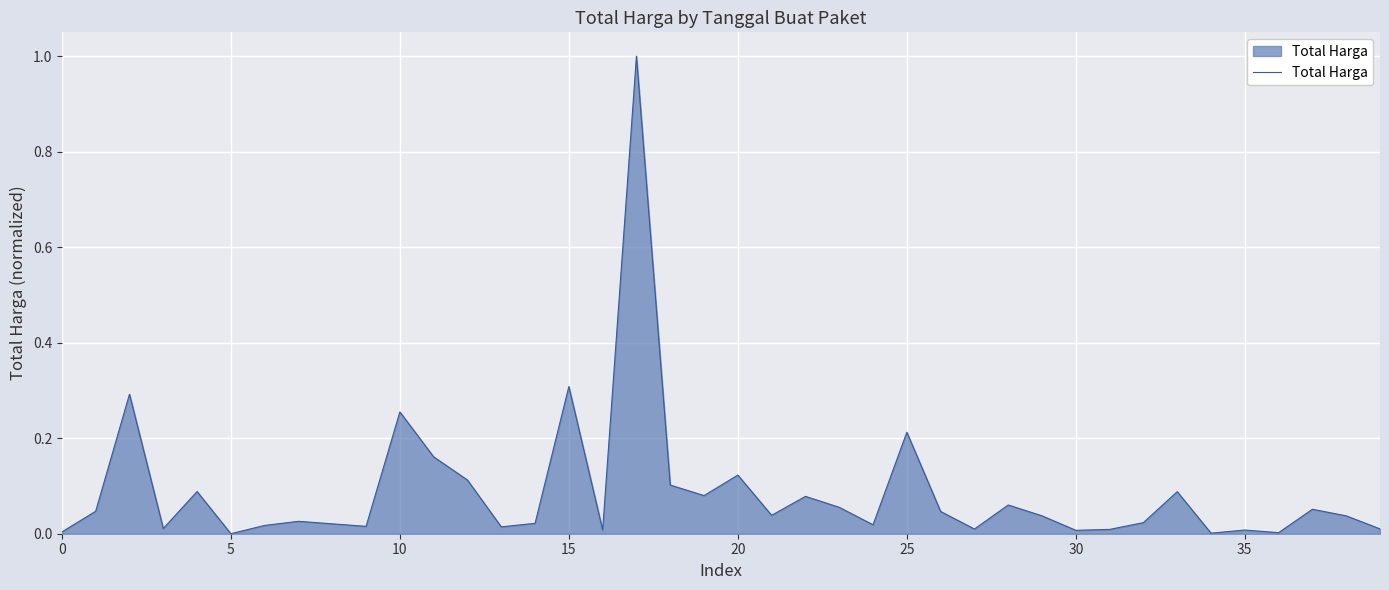

What is the maximum value shown in the chart?

1.0